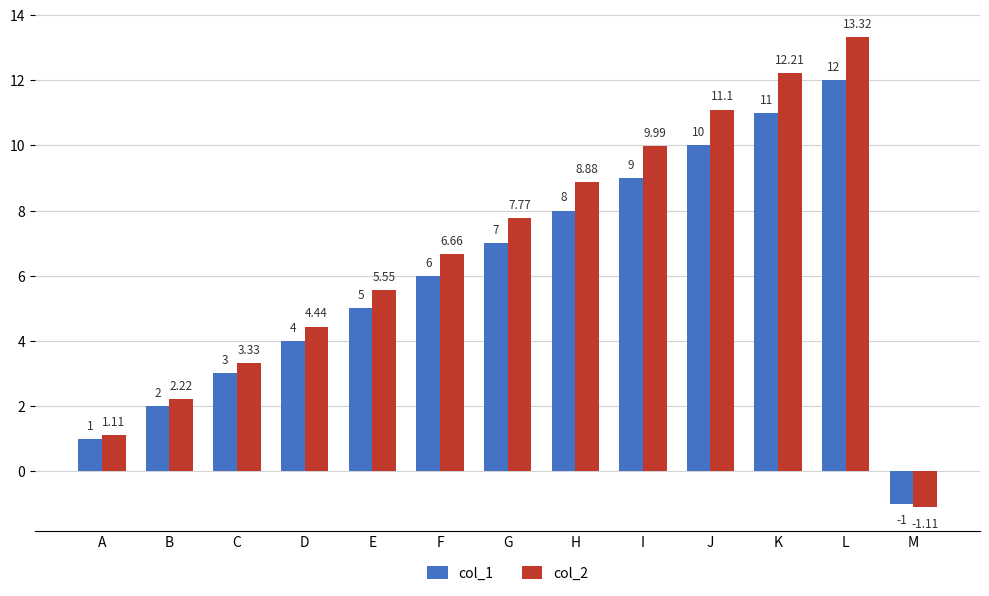

What is the difference between the col_2 values at K and M?

13.3